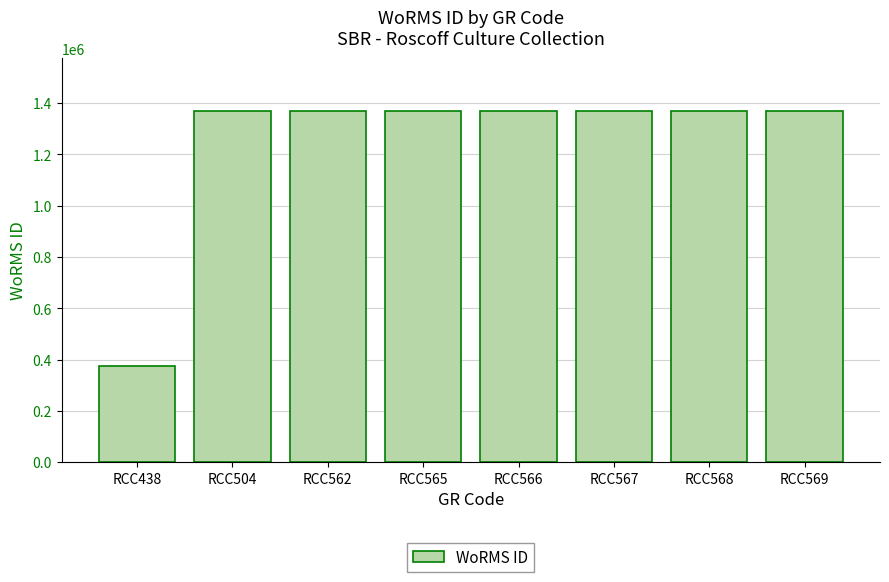

How many distinct data groups are displayed?

1